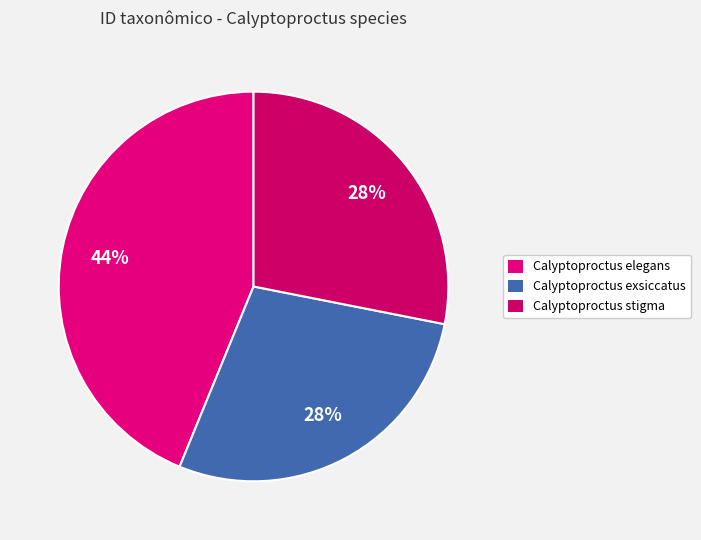

To the nearest percent, what is the combined percentage of Calyptoproctus exsiccatus and Calyptoproctus stigma?

56%